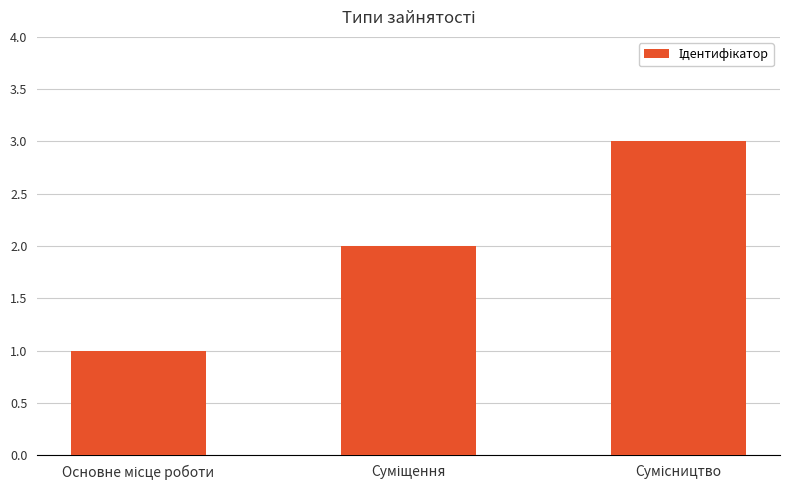

How many values are between 1 and 3?

3